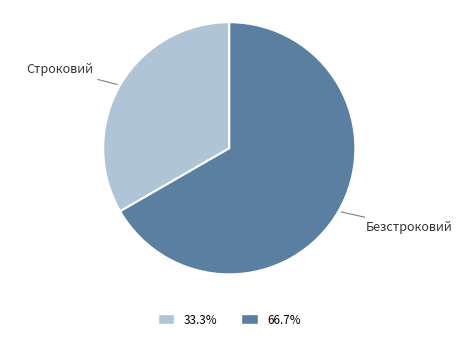

Is there a majority slice in this chart?

Yes